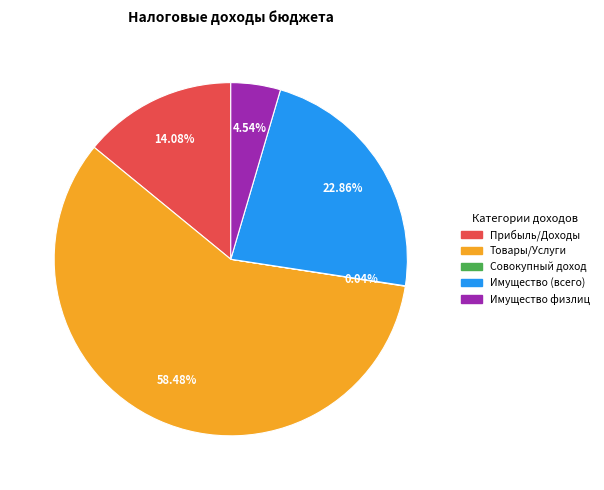

What is the largest slice in the pie chart?

Товары/Услуги